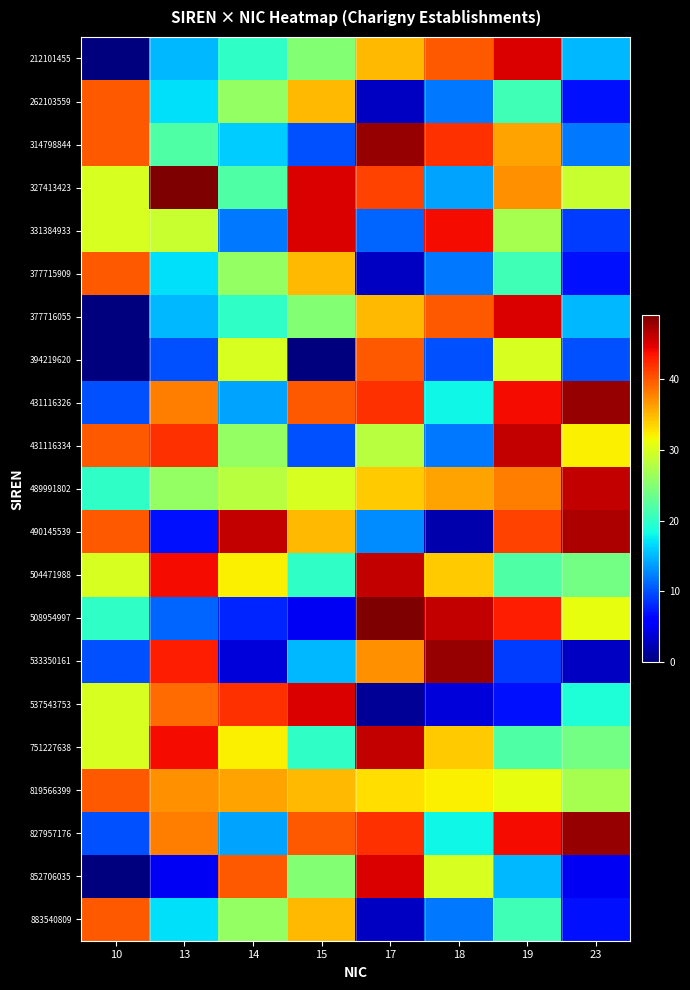

Which series changed the most between 10 and 17?

852706035